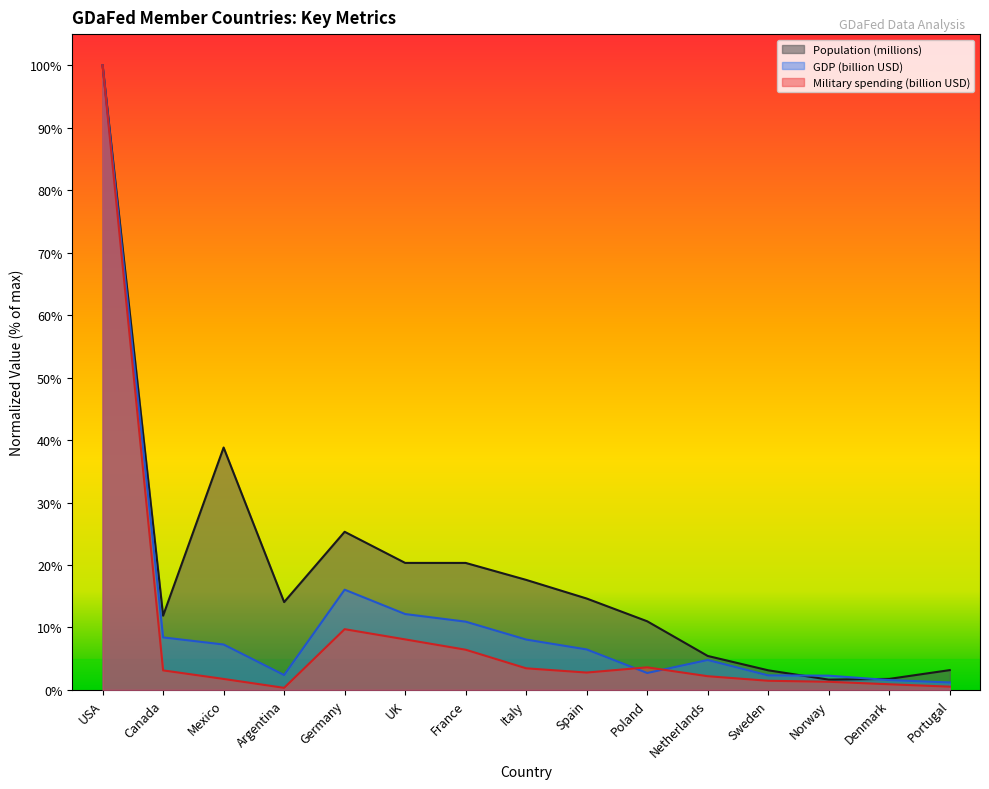

How many intersections are there between GDP (billion USD) and Military spending (billion USD)?

2